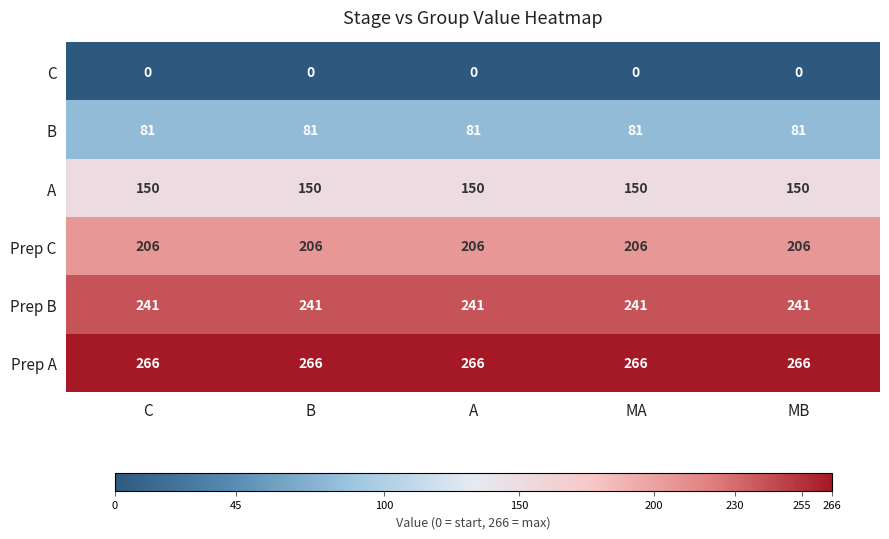

True or false: B has a value of 81 at A.

True